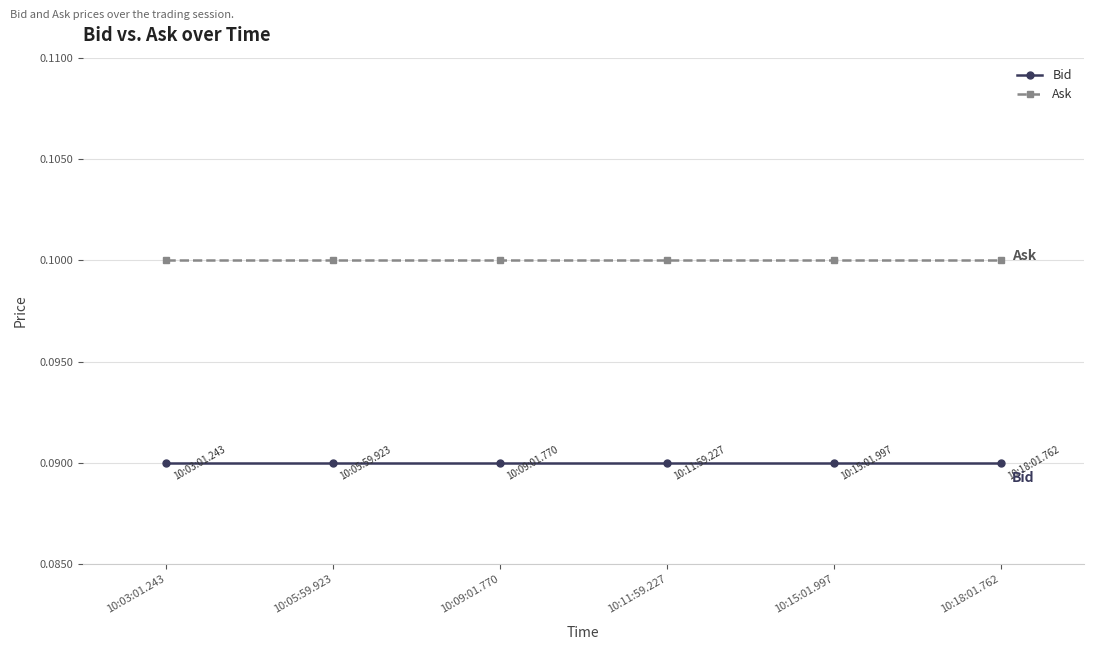

The value of Ask at 10:11:59.227 is 0.1. True or false?

True